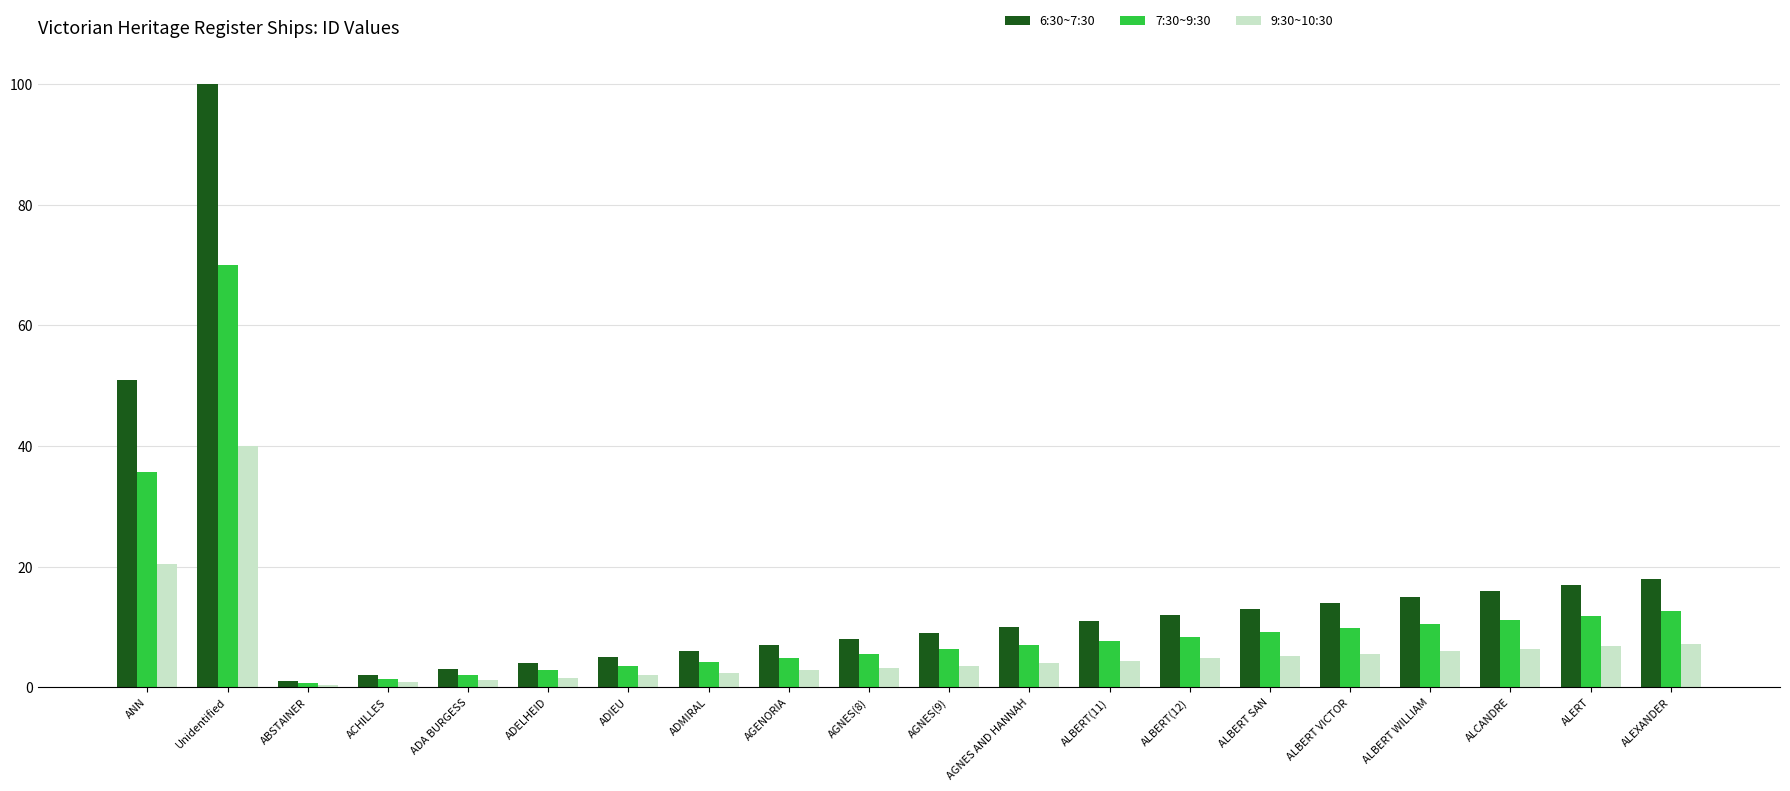

What is the sum of the 7:30~9:30 values at ALBERT WILLIAM and ADMIRAL?

14.7